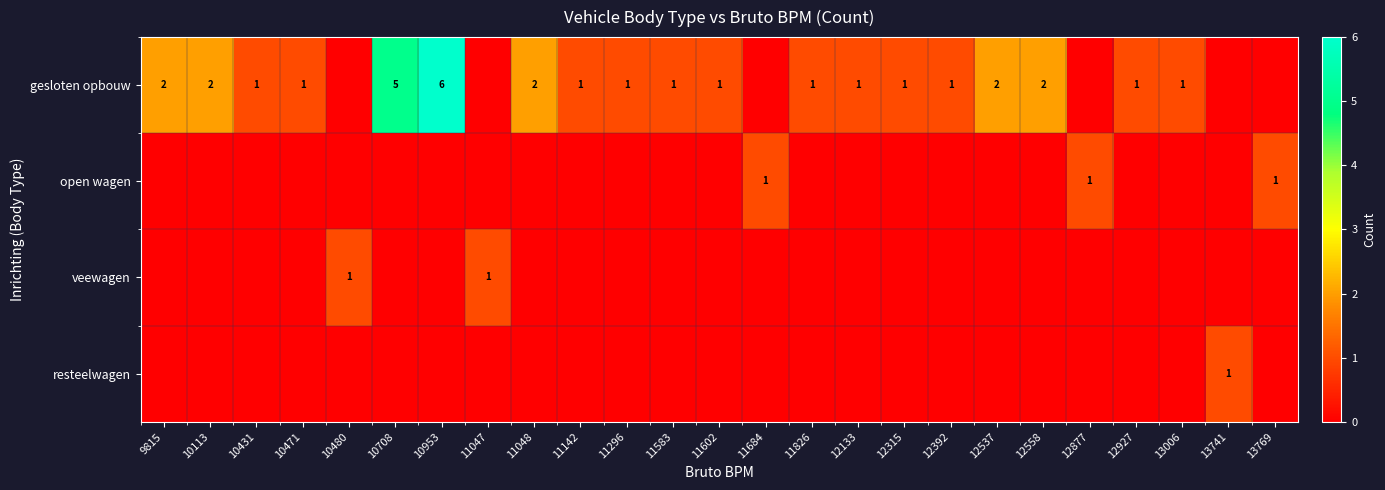

Rank the series at 10113 from lowest to highest value.

open wagen, veewagen, resteelwagen, gesloten opbouw